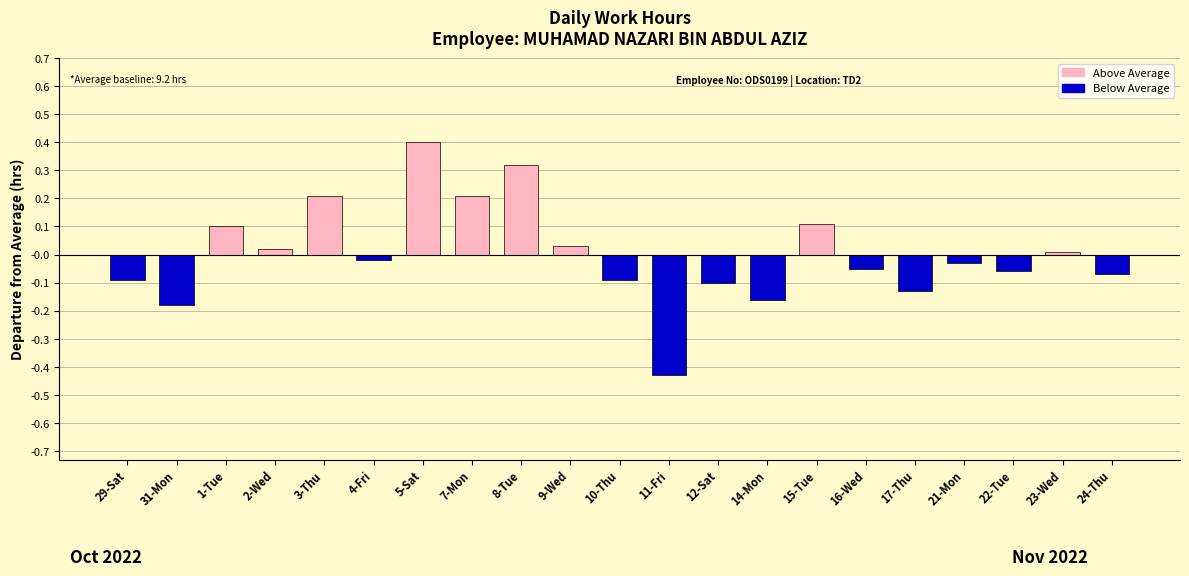

At which category does the chart reach its minimum across all series?

11-Fri